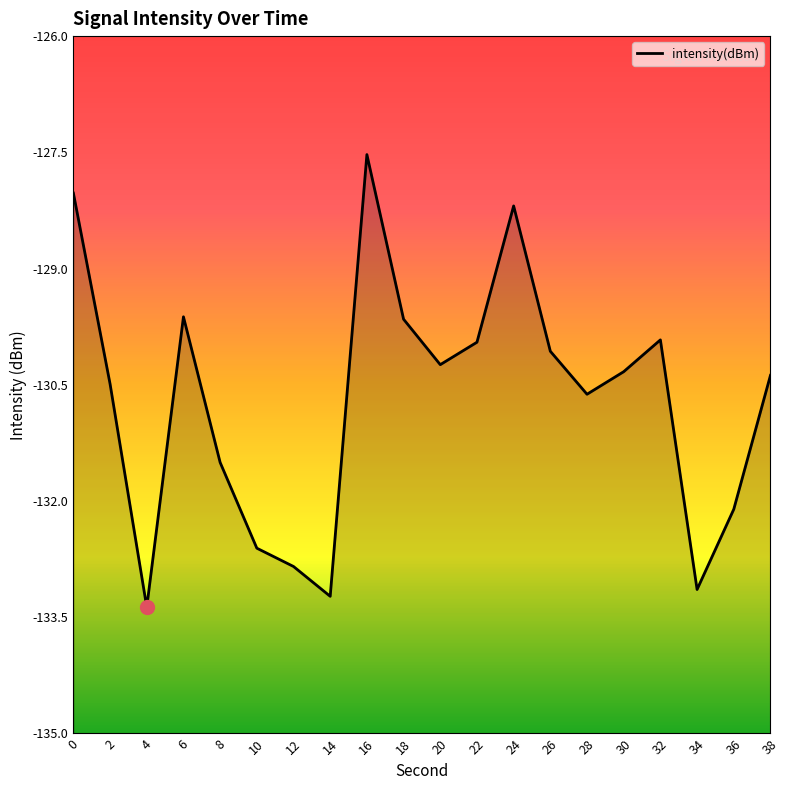

List the labels in order of value, largest first.

16, 0, 24, 6, 18, 32, 22, 26, 20, 30, 38, 2, 28, 8, 36, 10, 12, 34, 14, 4